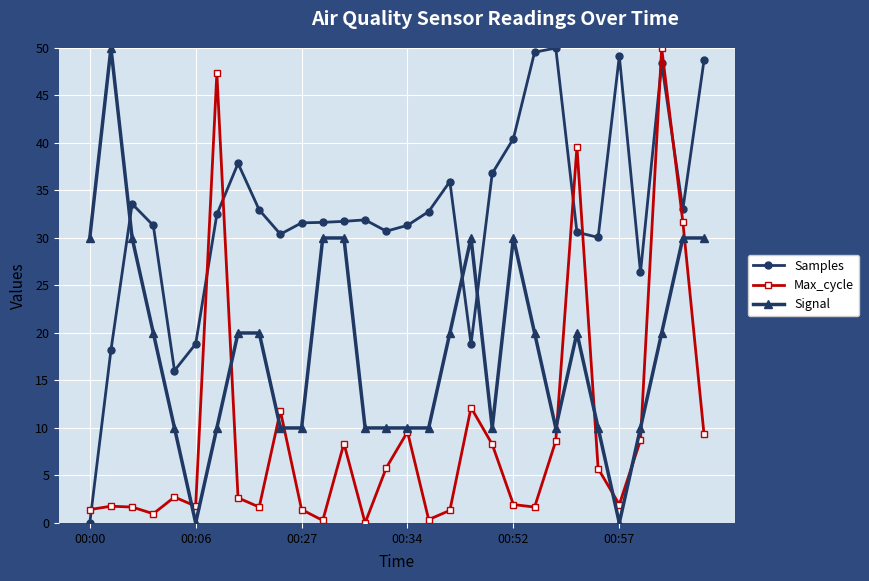

True or false: Signal has more than 1 points higher than both neighbors.

True